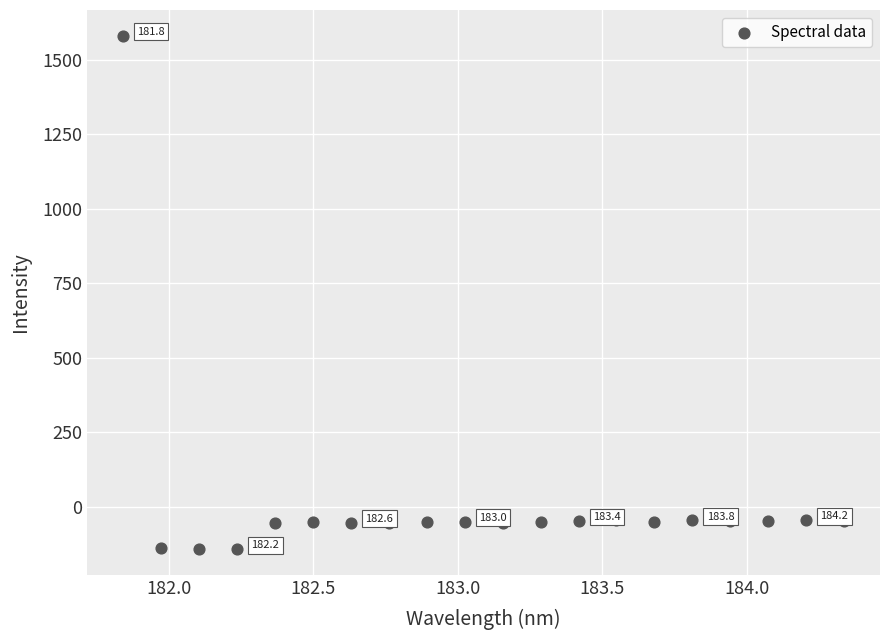

What is the range of X values (max minus min)?

2.5